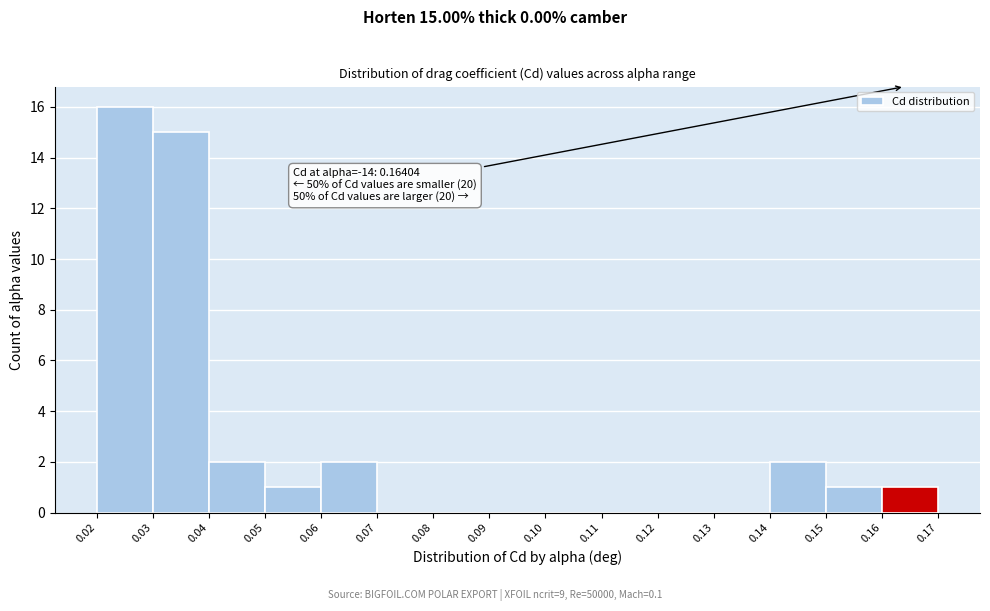

Over which range of the x-axis is the bar tallest?

0.02 to 0.03